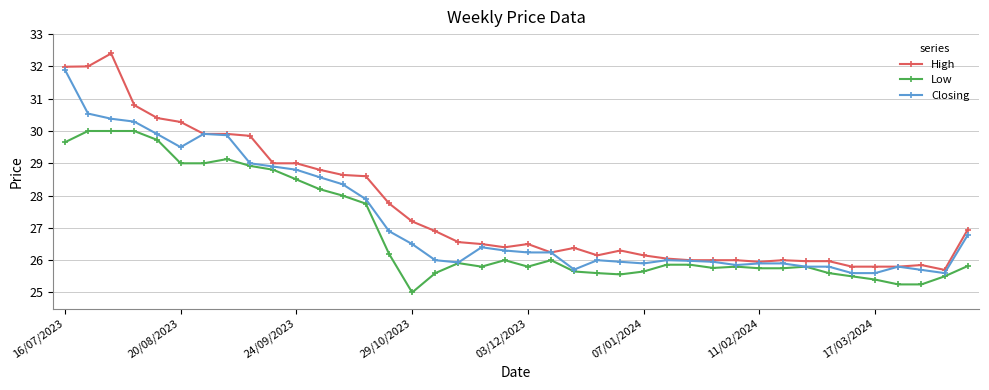

List the series in order of their overall mean, highest first.

High, Closing, Low